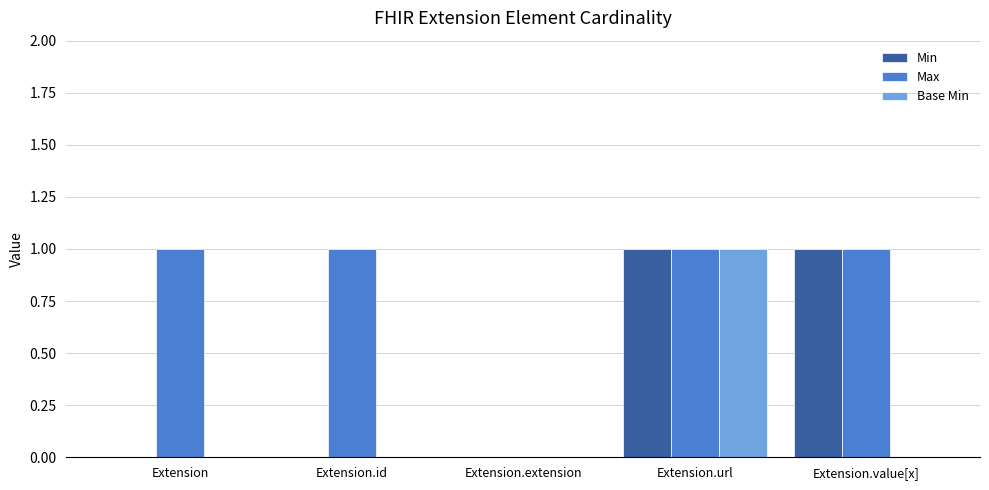

What is the total value across all series at Extension.url?

3